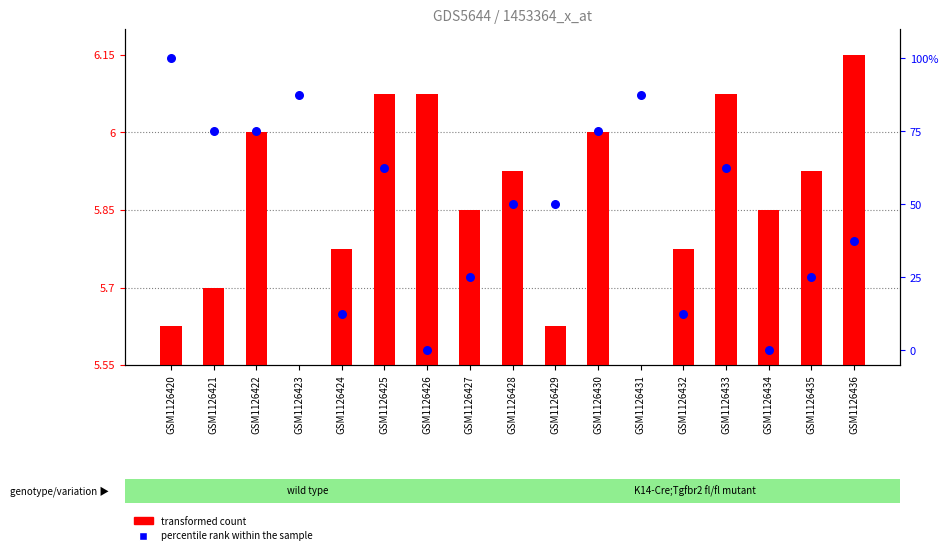

What are all the series names shown in the legend?

transformed count, percentile rank within the sample